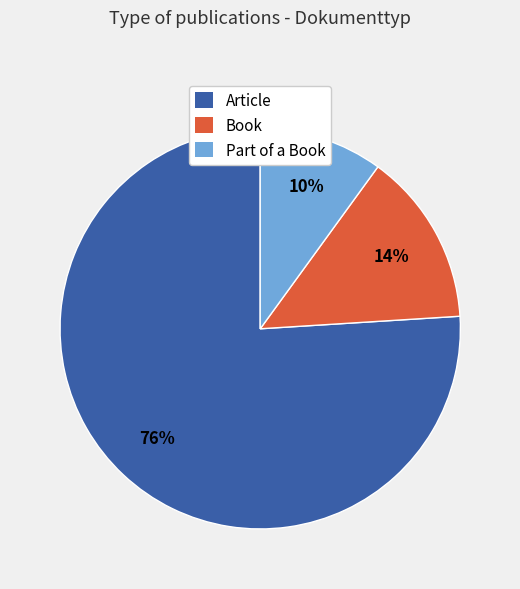

What percentage is the Article slice, to the nearest percent?

76%